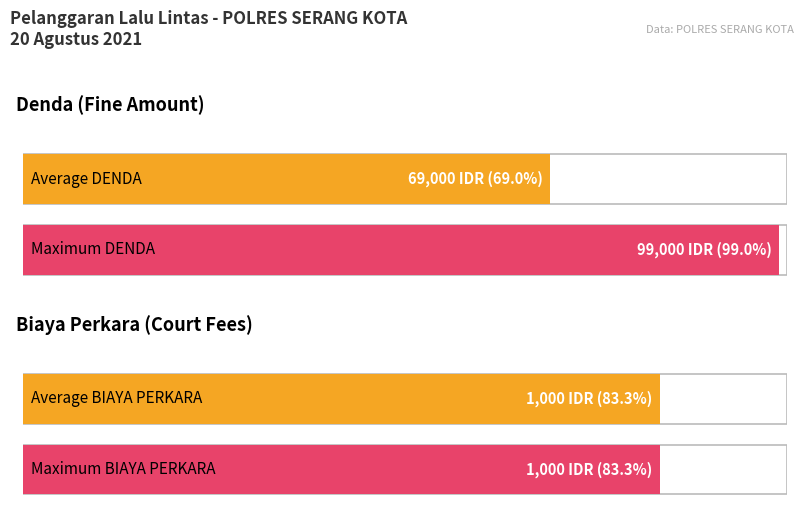

Rank the series at 20 from highest to lowest value.

DENDA, BIAYA PERKARA